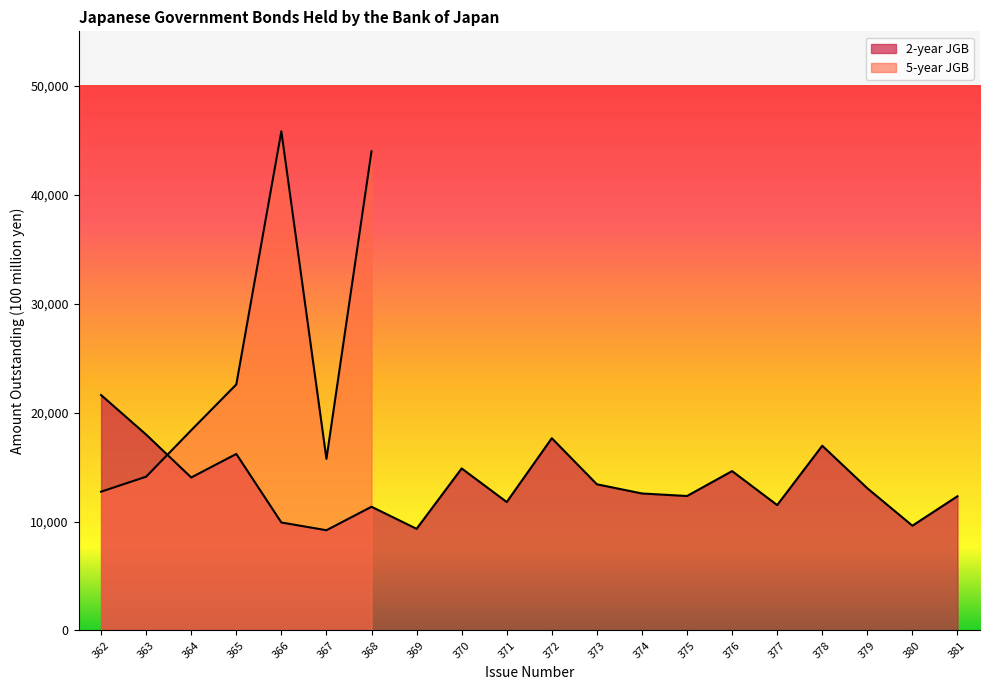

What is the smallest value displayed?

9204